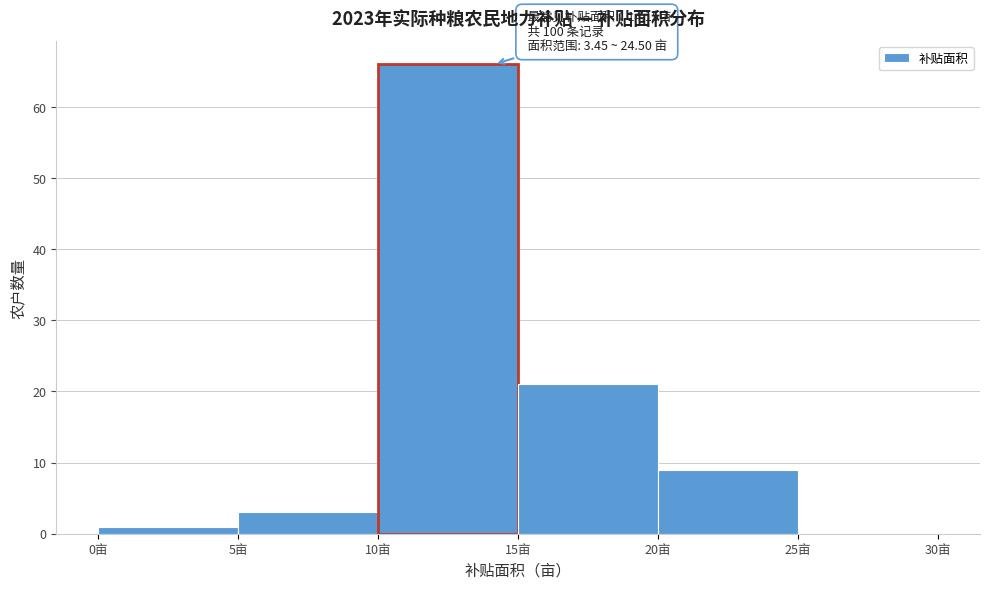

Over which range of the x-axis is the bar tallest?

10 to 15